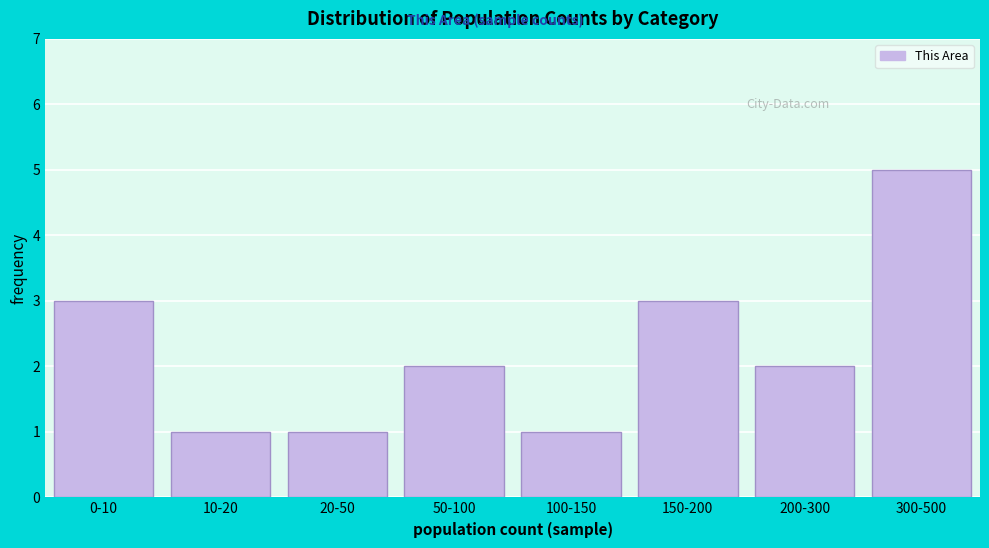

Reading left to right, transcribe all the data shown in this chart.

0-10=3	10-20=1	20-50=1	50-100=2	100-150=1	150-200=3	200-300=2	300-500=5